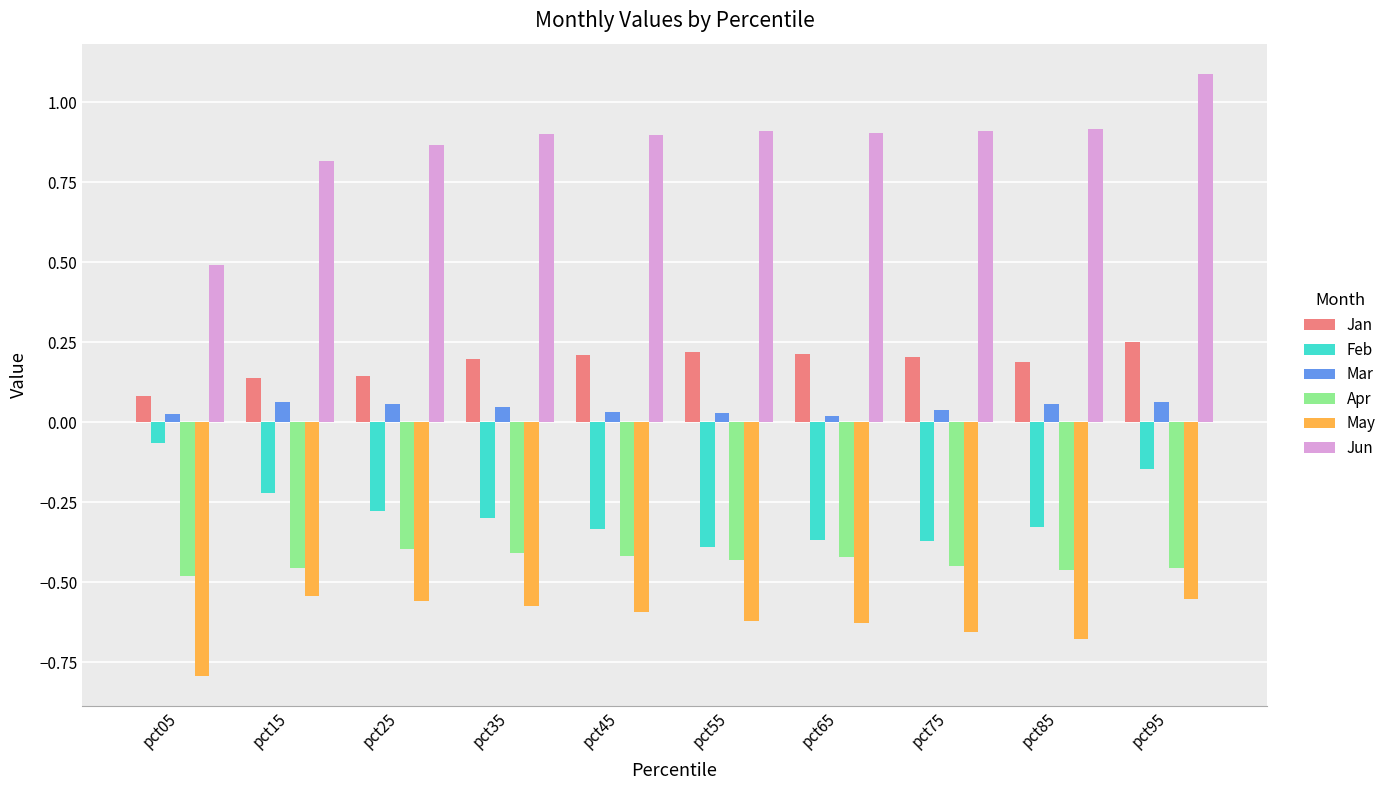

Which series changed the most between pct35 and pct85?

May